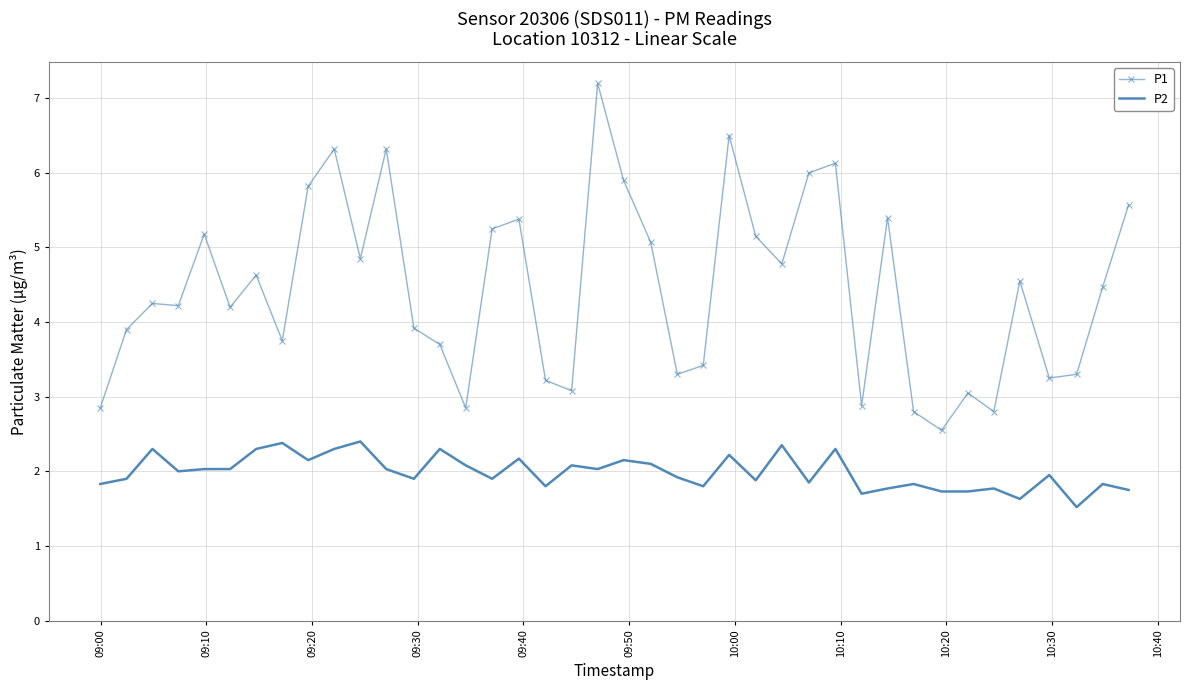

Which series has the largest total across all categories?

P1